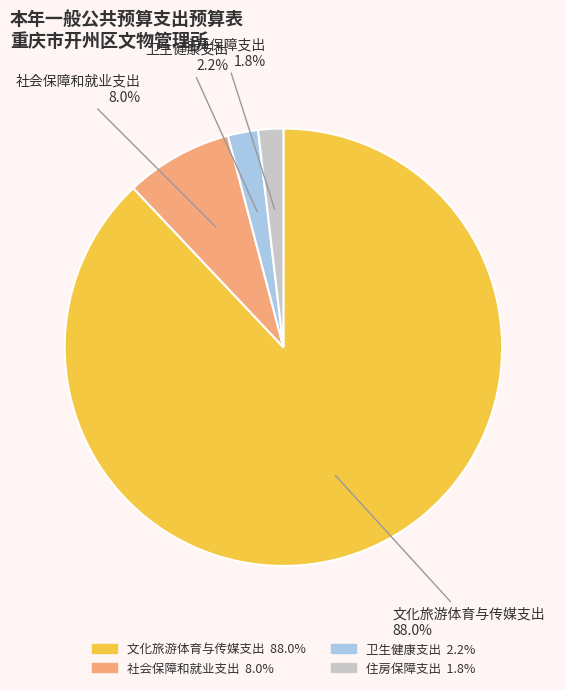

To the nearest percent, what percentage of the pie is 卫生健康支出?

2%